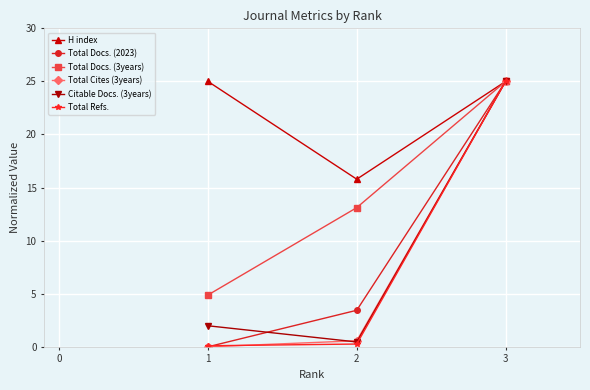

Is the value of Total Cites (3years) at 2 greater than the value of H index at 3?

No